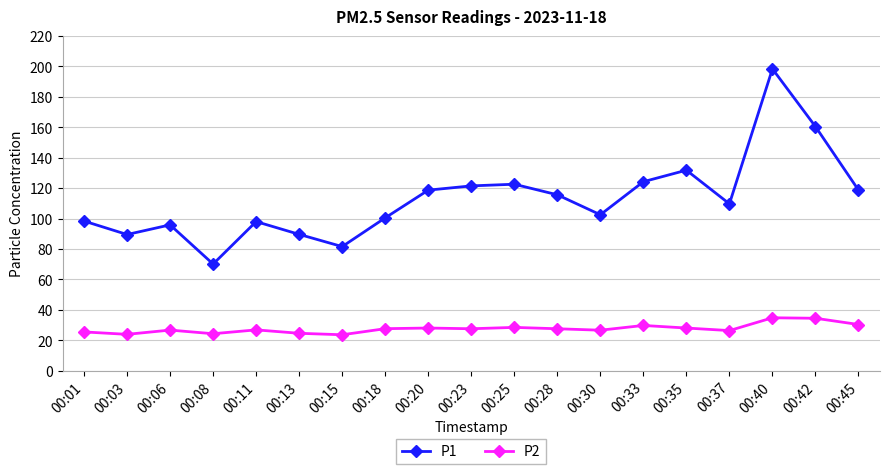

How many series are shown in this chart?

2